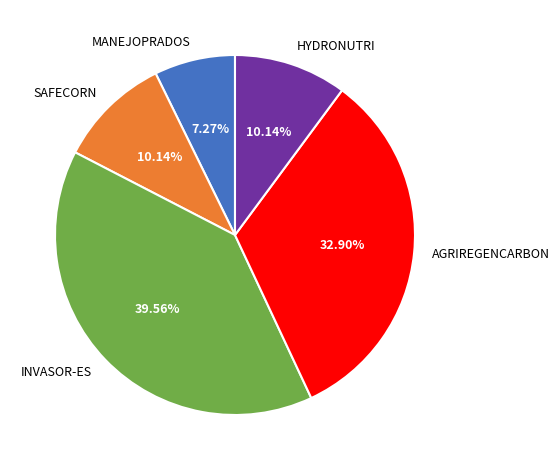

Is the sum of MANEJOPRADOS and HYDRONUTRI greater than half?

No